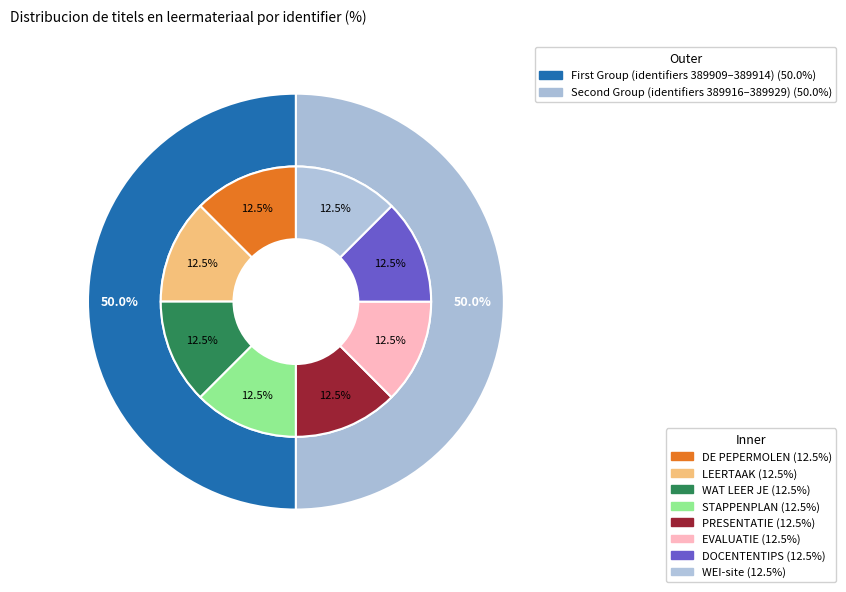

Count the number of slices in the pie.

9